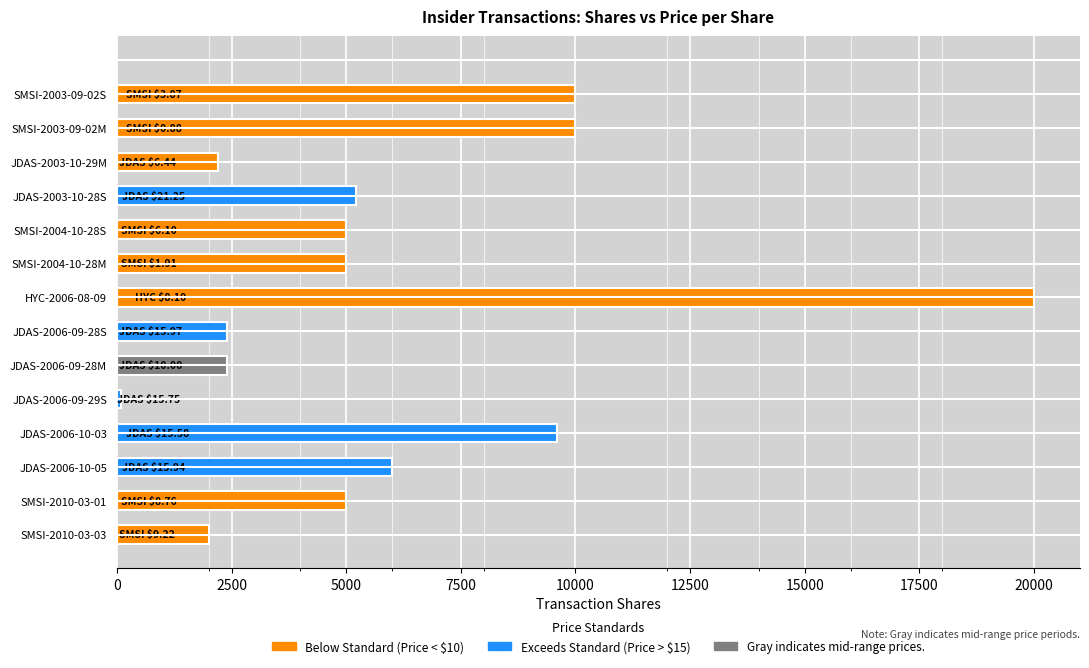

What is the sum of all values?

84911